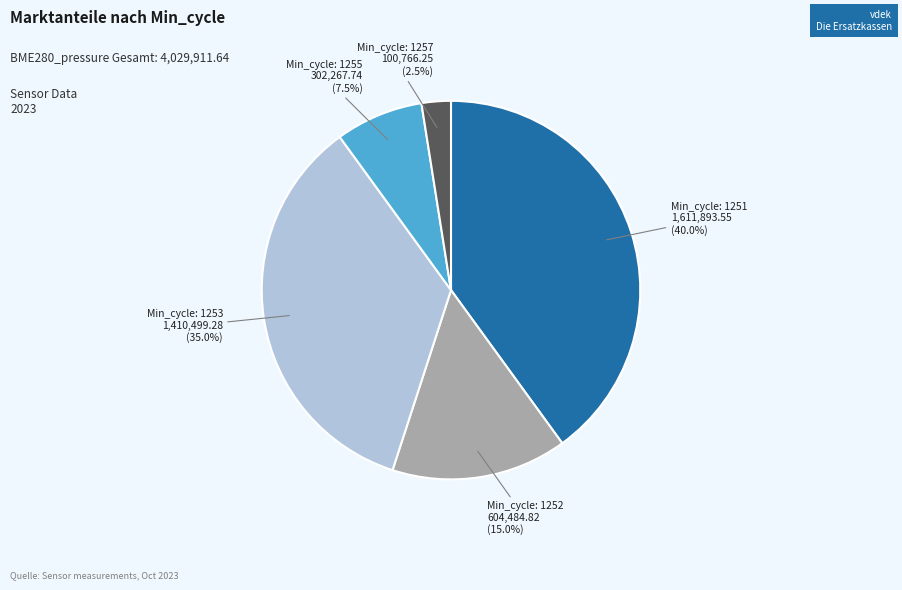

Does any single category account for the majority?

No